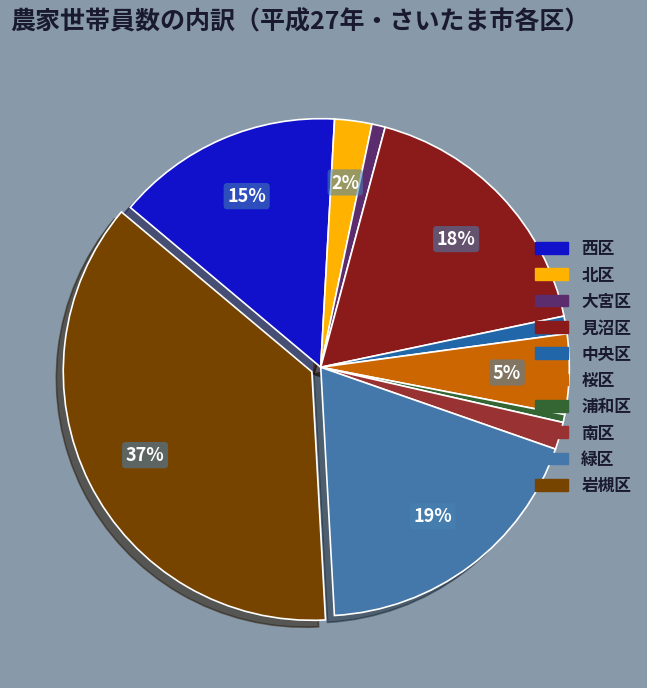

Between 北区 and 浦和区, which is larger?

北区